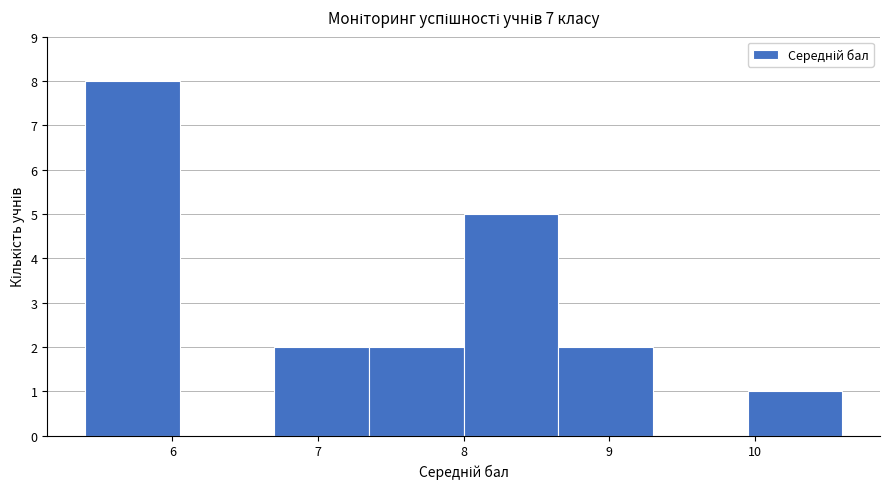

Reading left to right, list every bar in this chart as the range it spans on the x-axis followed by its height. Neither the bar edges nor the heights are printed on the chart, so give them approximately, as read against the axes.

5.40 to 6.05: 8
6.05 to 6.70: 0
6.70 to 7.35: 2
7.35 to 8.00: 2
8.00 to 8.65: 5
8.65 to 9.30: 2
9.30 to 9.95: 0
9.95 to 10.60: 1